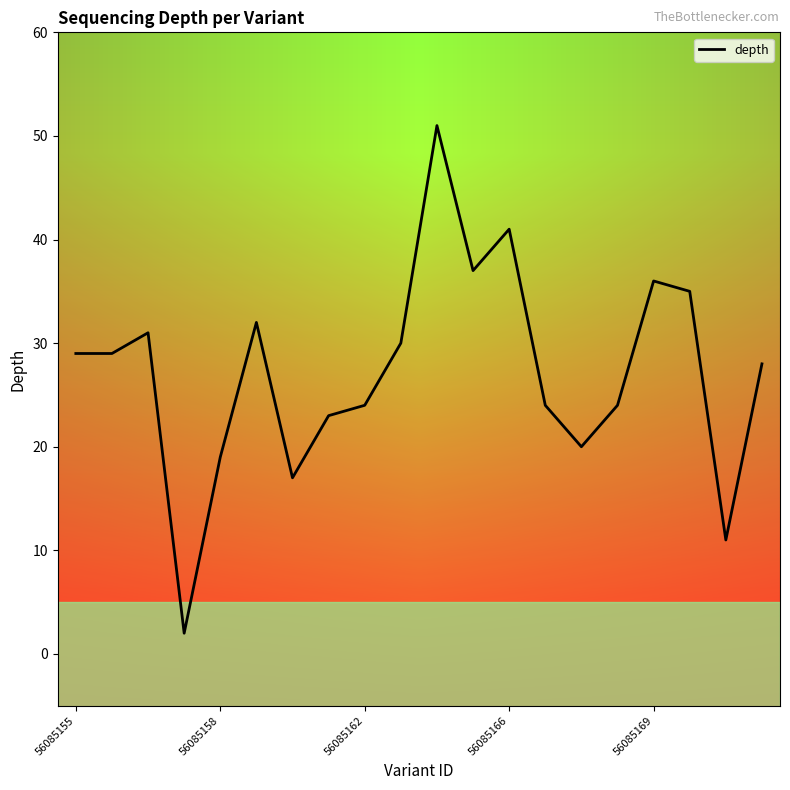

What is the average value?

27